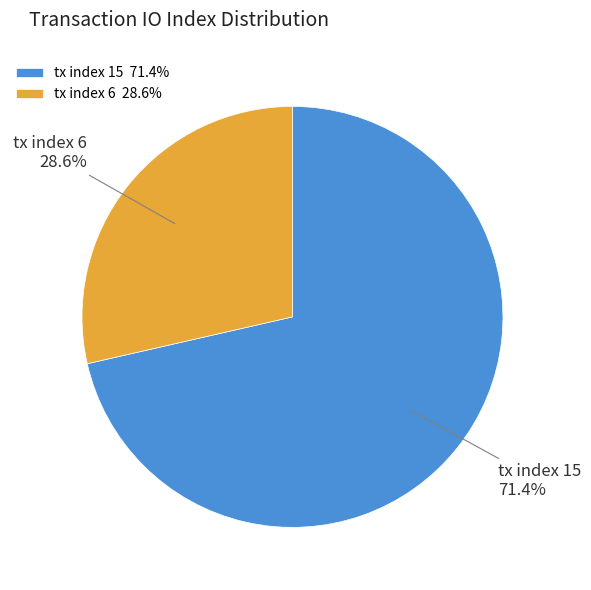

To the nearest percent, what is the combined percentage of tx index 6 and tx index 15?

100%